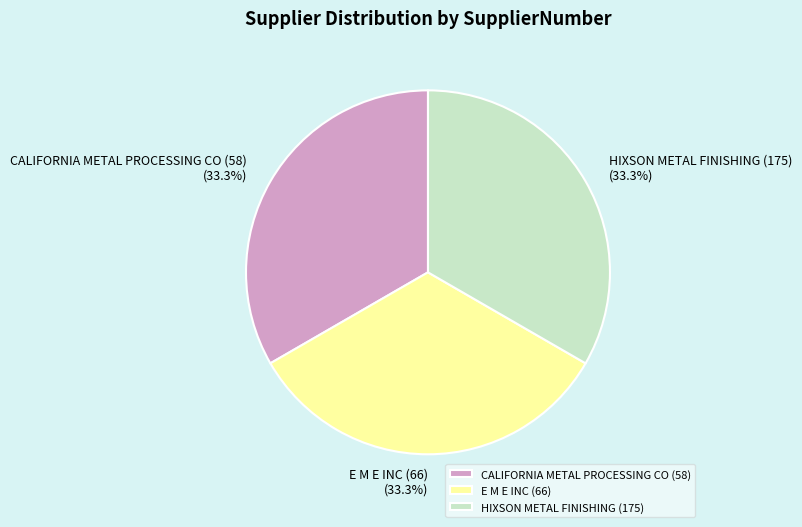

To the nearest percent, what portion does E M E INC (66) represent?

33%